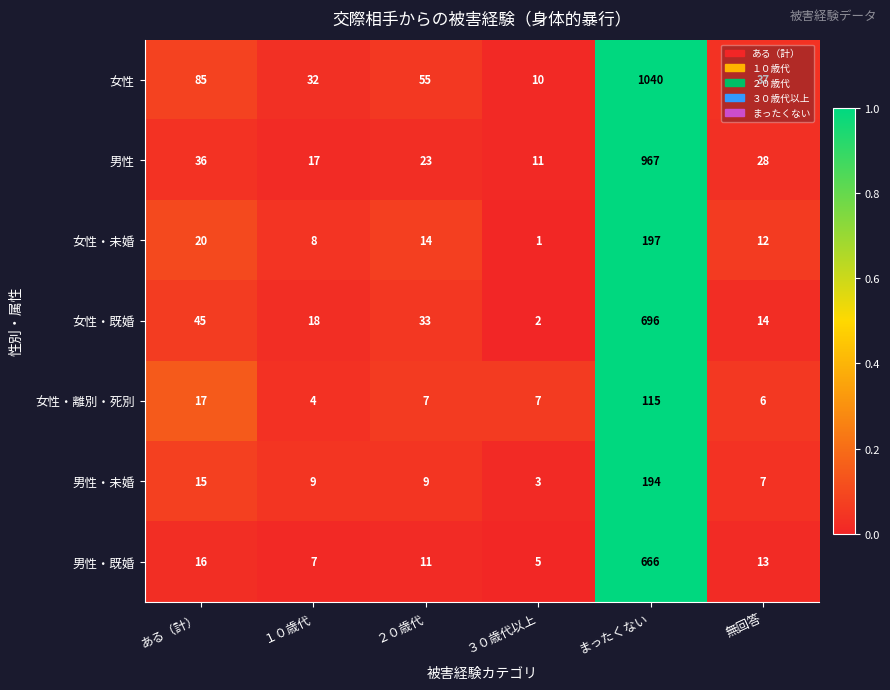

What is the average value of the 男性・未婚 series?

40